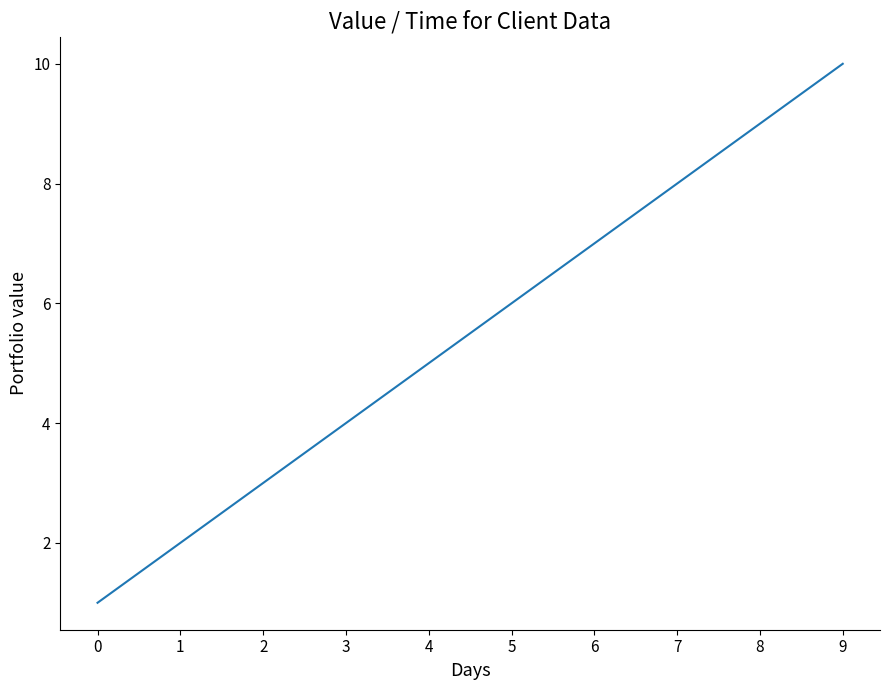

What is the approximate value at 4?

5